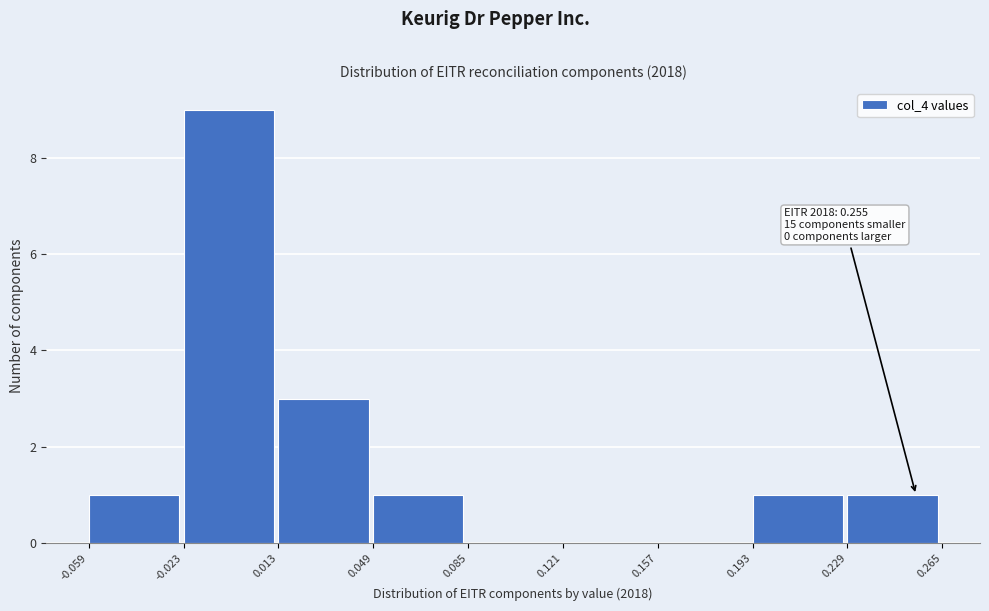

Which range on the x-axis has the tallest bar?

-0.023 to 0.013